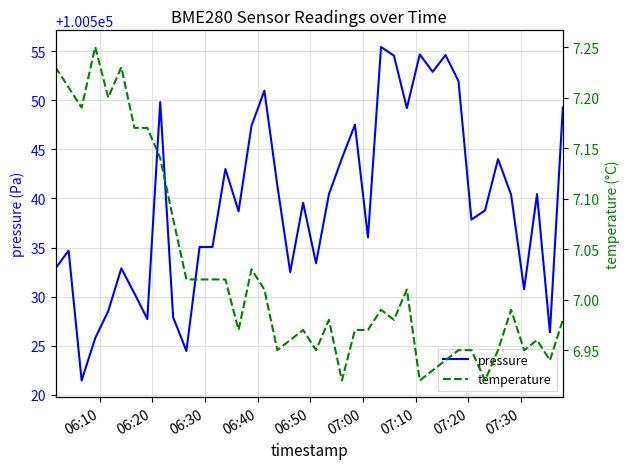

What is the highest value of the pressure series?

100555.4